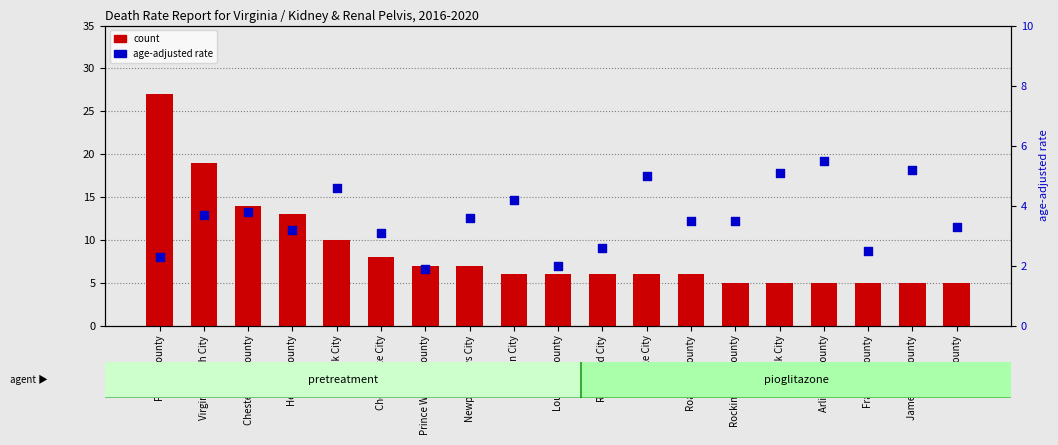

Which series has the largest Y range (max minus min)?

count